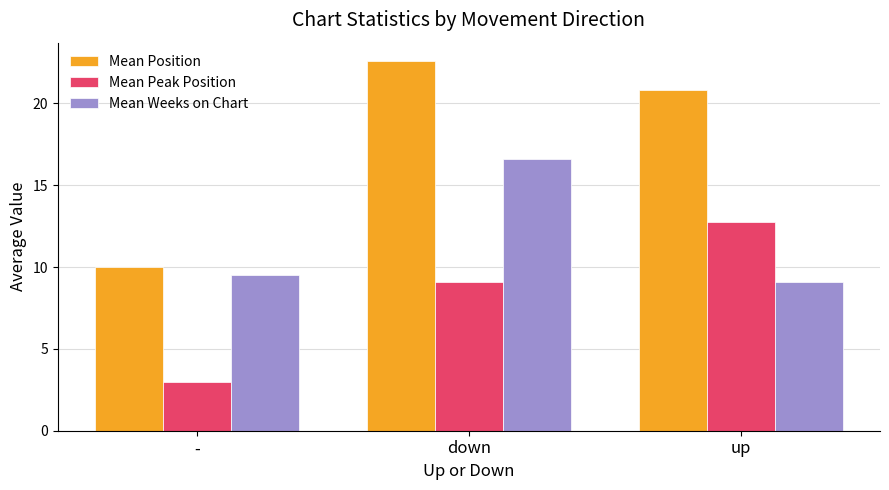

What position from the left is -?

1